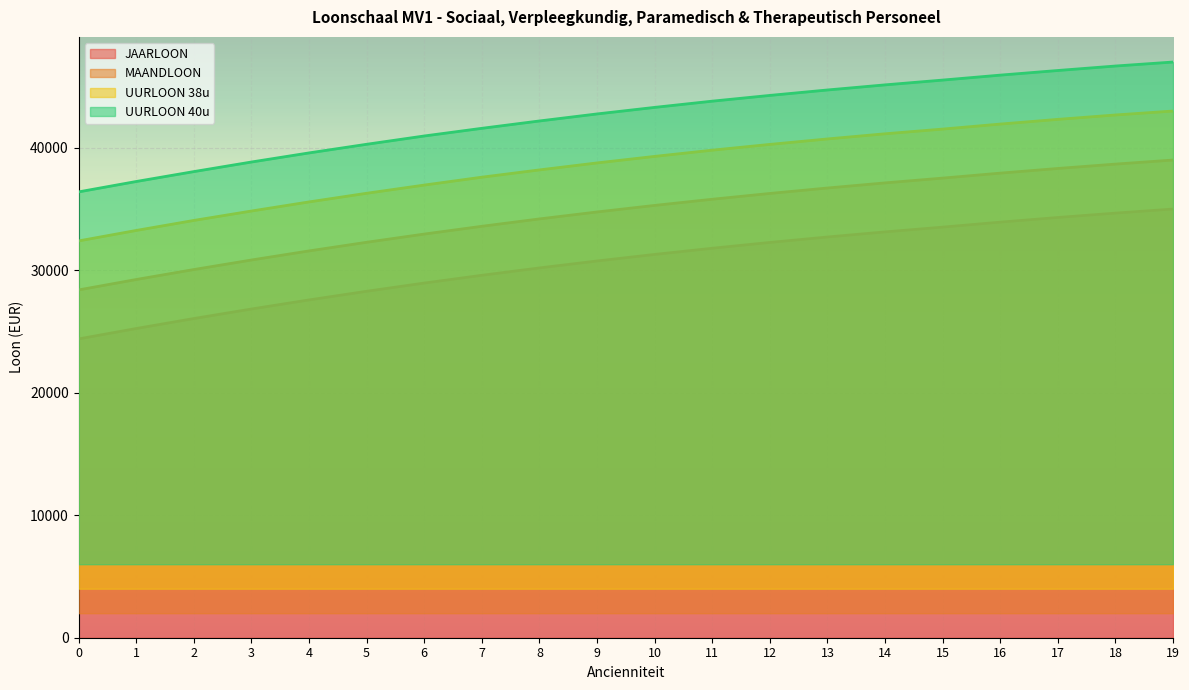

What is the difference between the maximum and minimum values in the MAANDLOON series?

10605.9